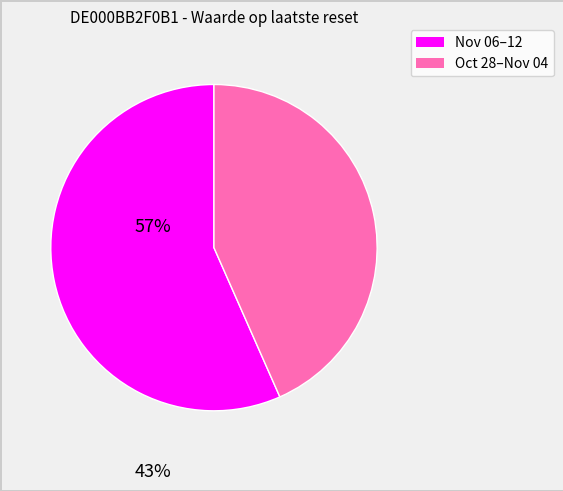

Is there a majority slice in this chart?

Yes